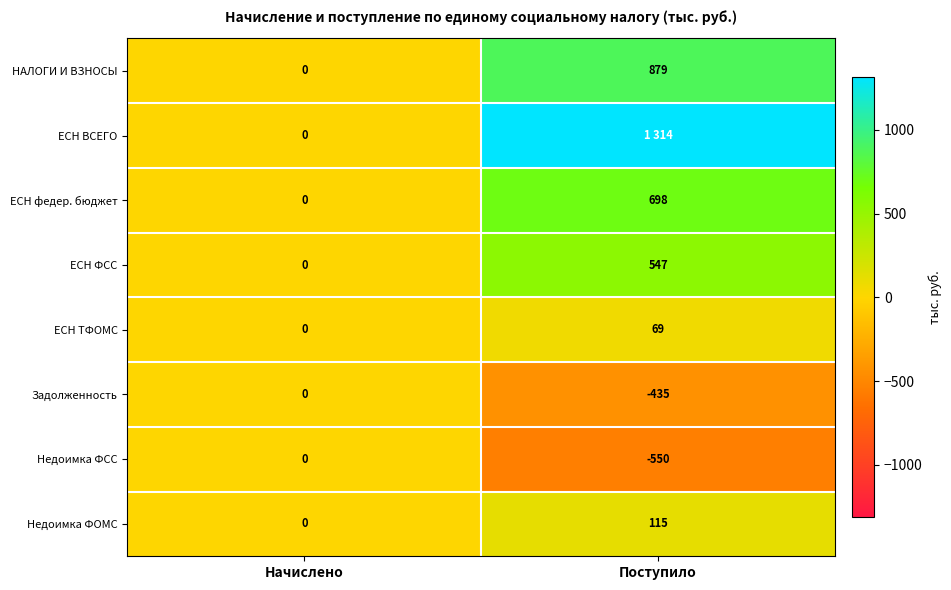

How many ЕСН федер. бюджет values are between 0 and 698?

2